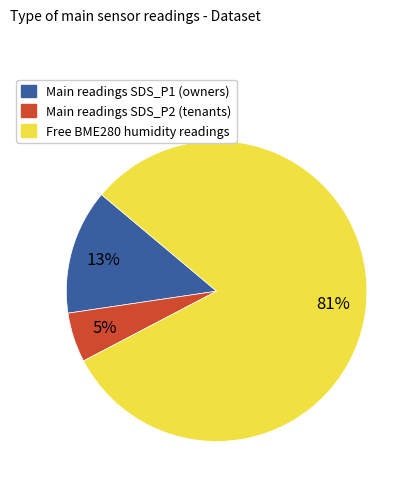

To the nearest percent, what is the average slice percentage?

33%